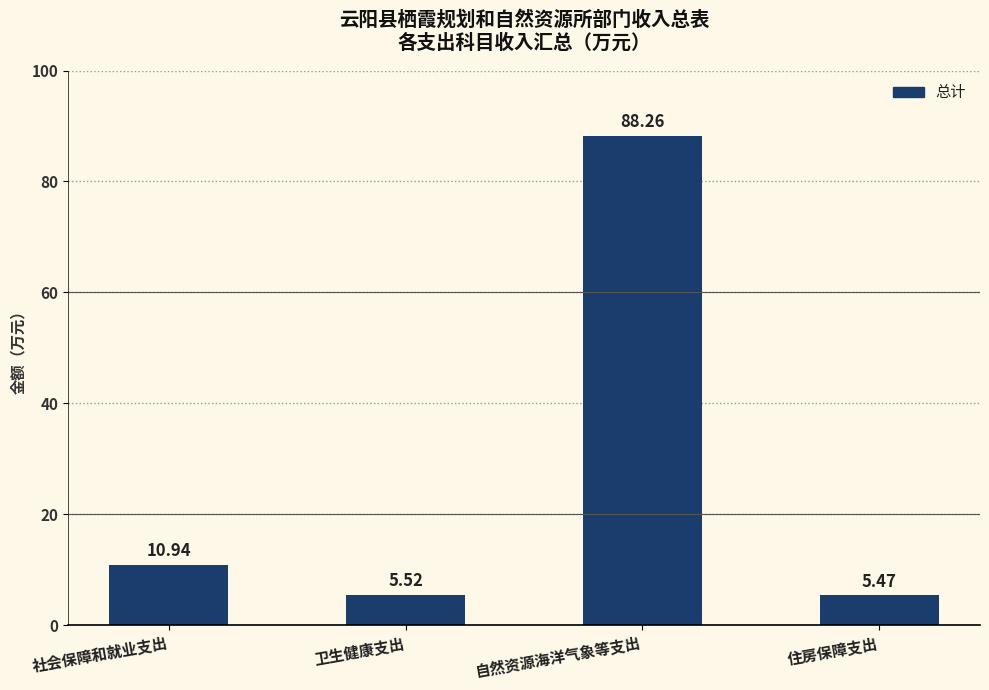

What is the label of the 4th bar from the left?

住房保障支出